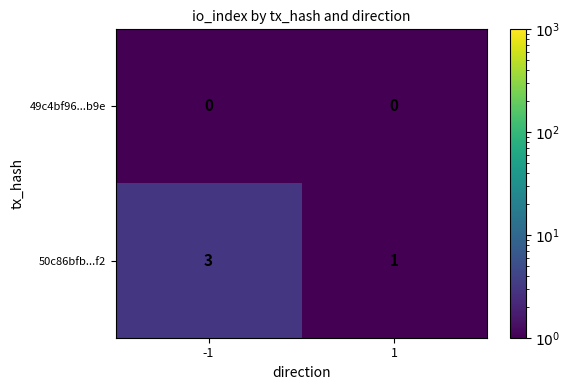

Reading right to left, list all the values displayed in this chart.

49c4bf96...b9e: 0	0
50c86bfb...f2: 1	3